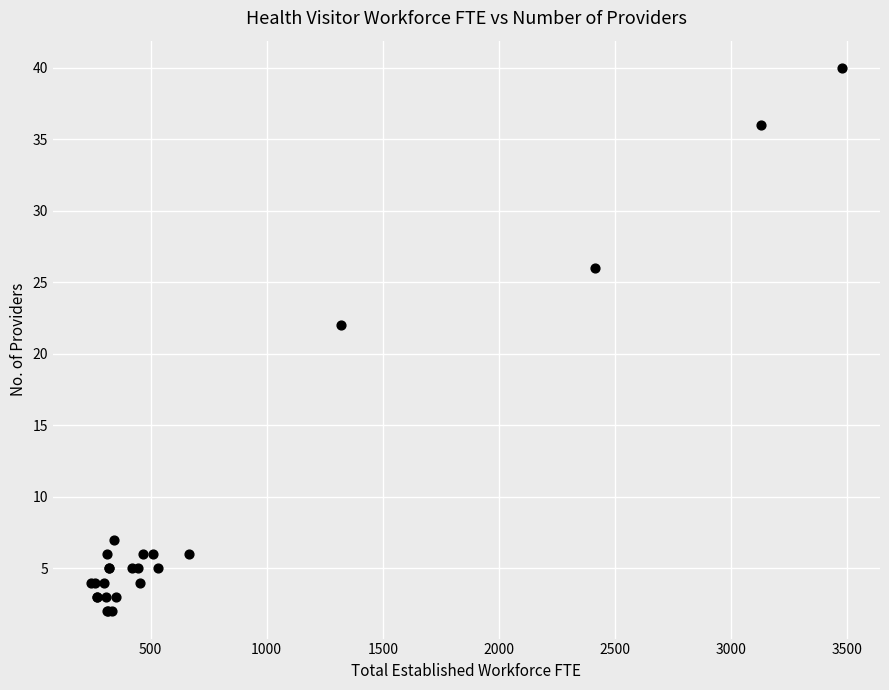

What Y value in the scatter plot is closest to 21?

22